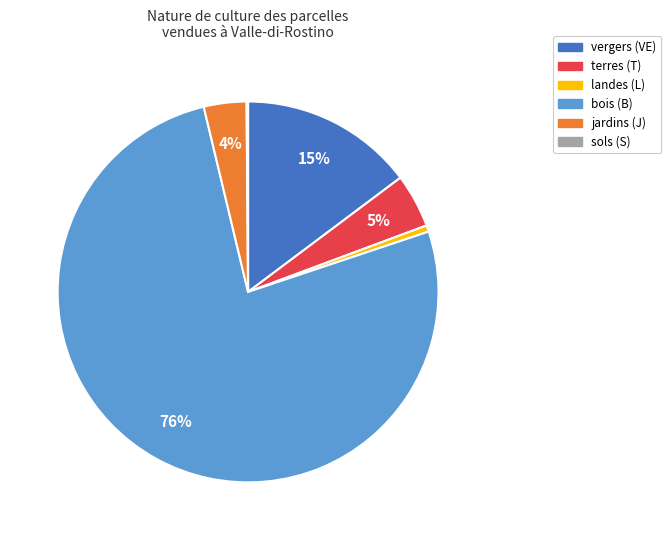

To the nearest percent, what is the average slice percentage?

17%